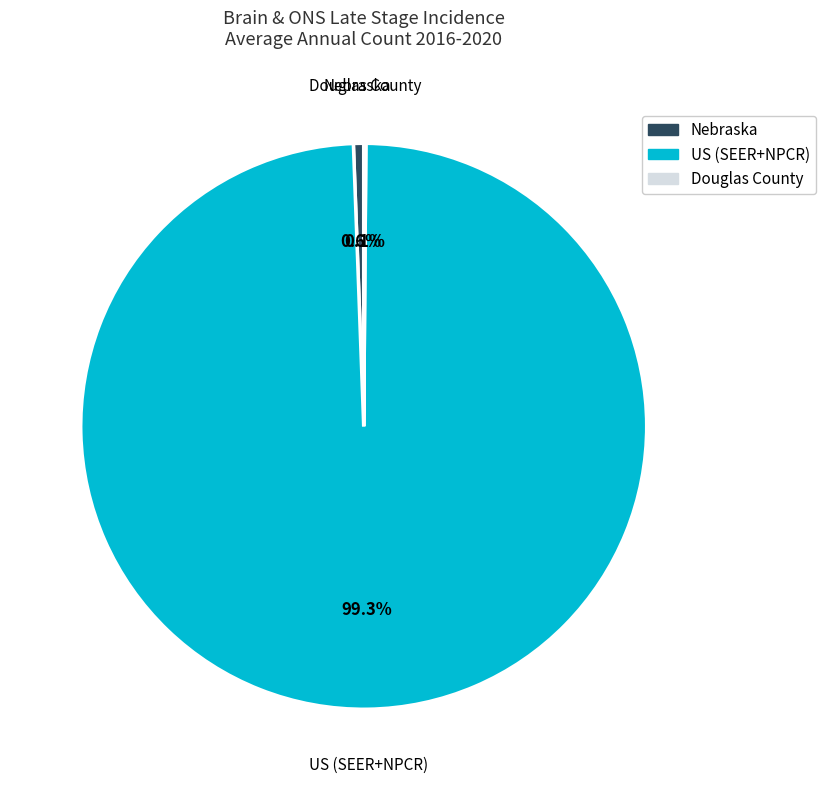

Is there any slice that represents more than half of the pie?

Yes